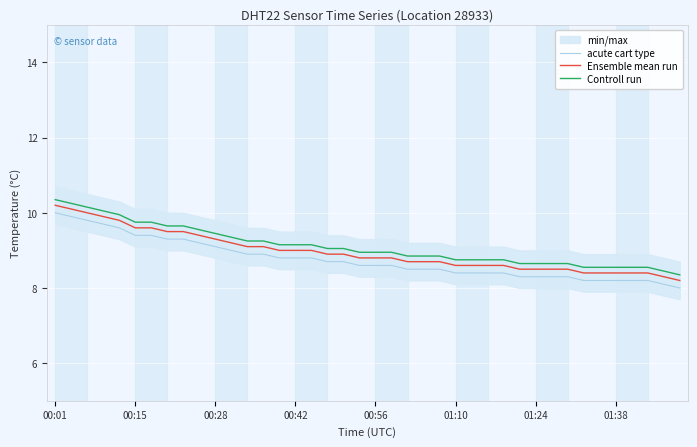

What is the difference between the maximum and minimum values in the Controll run series?

2.0